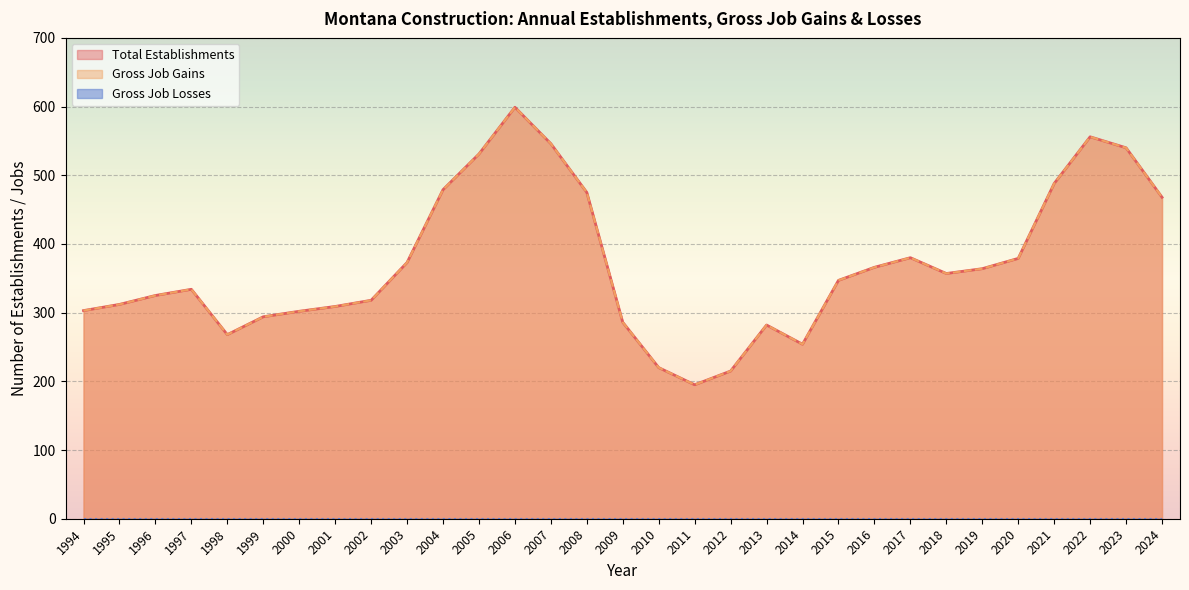

Read the Gross Job Gains value at 2011, to the nearest 10.

200